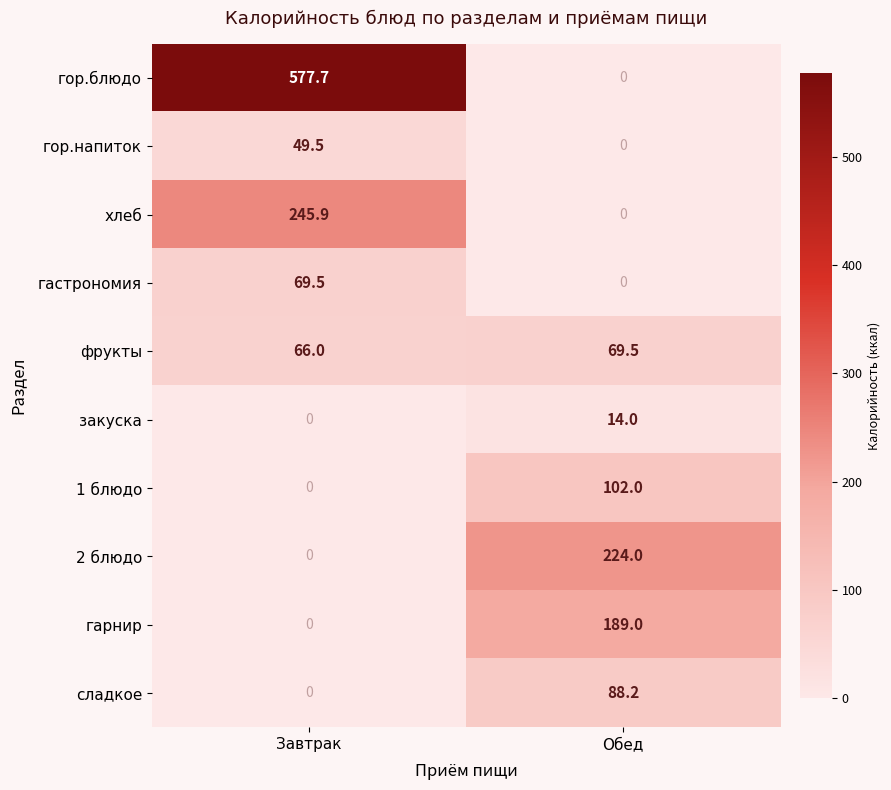

What is the difference between the гастрономия values at Обед and Завтрак?

69.5